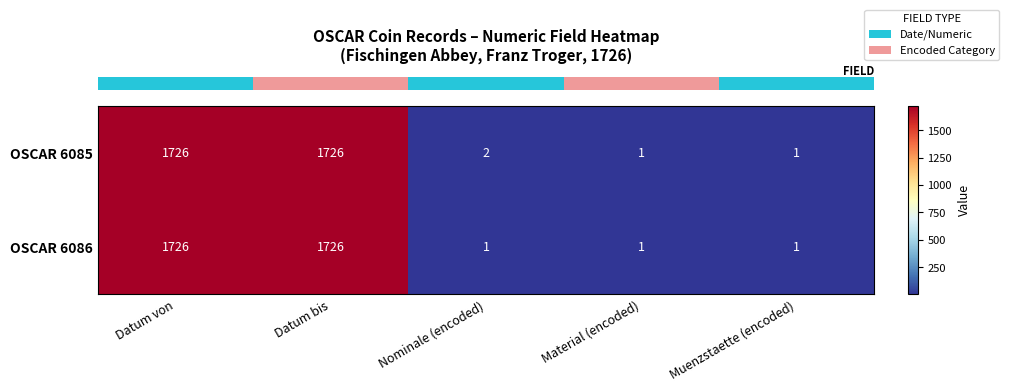

Which series has the widest spread of values?

row_0